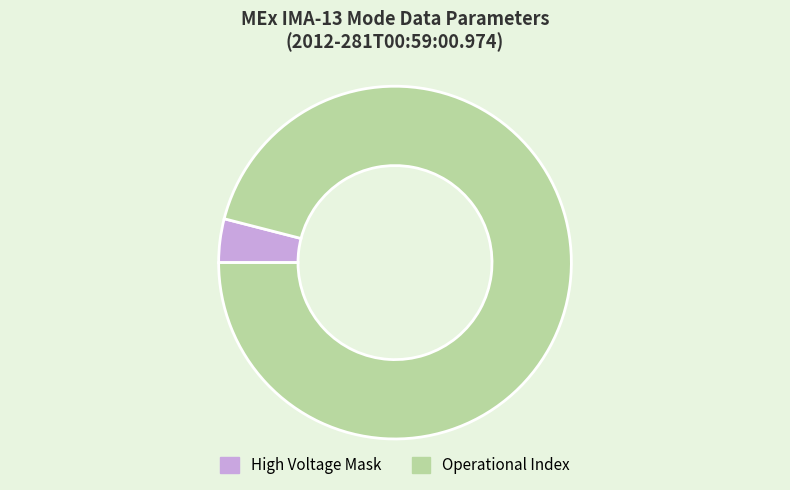

Do High Voltage Mask and Operational Index together represent more than half of the pie?

Yes